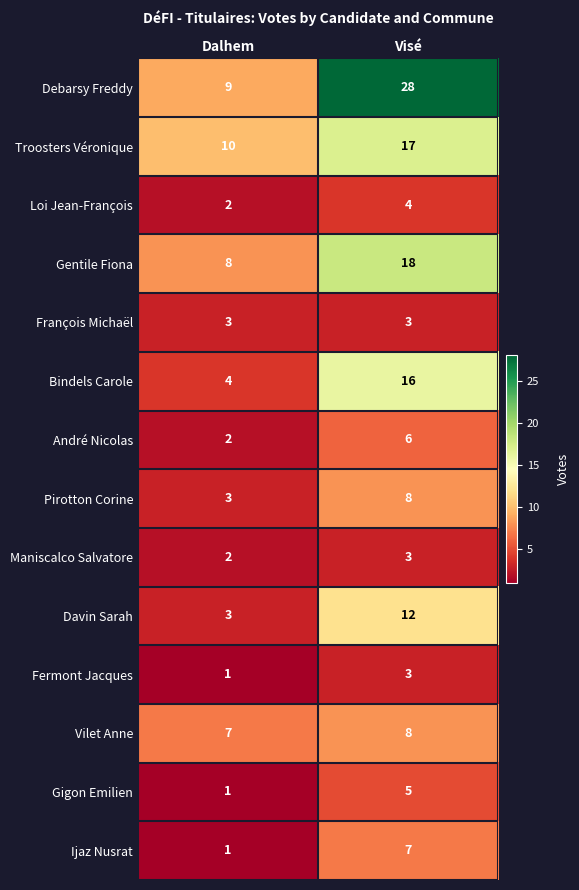

The André Nicolas series shows 3 at Visé. True or false?

False